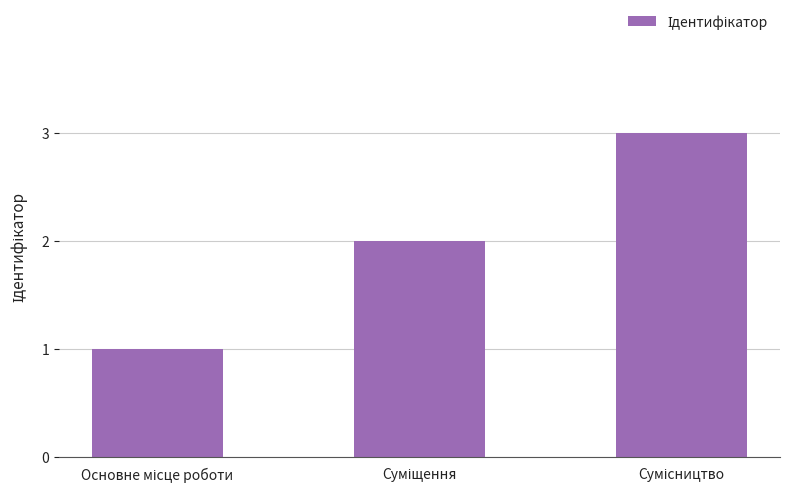

What is the sum of all values?

6